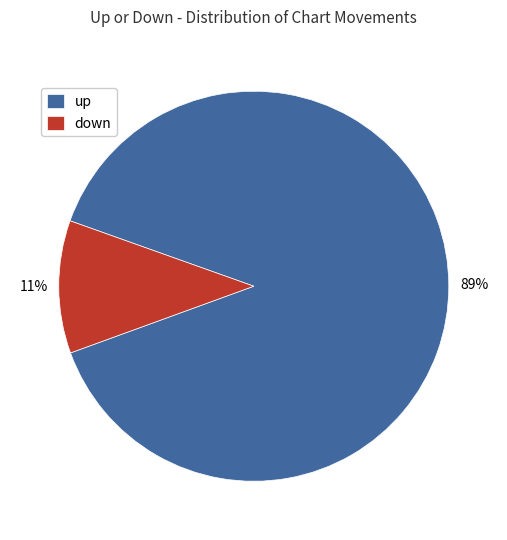

To the nearest percent, what is the average slice percentage?

50%